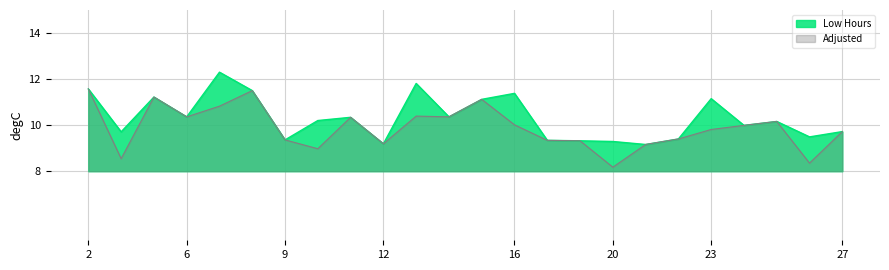

At which label is the value closest to 10?

24